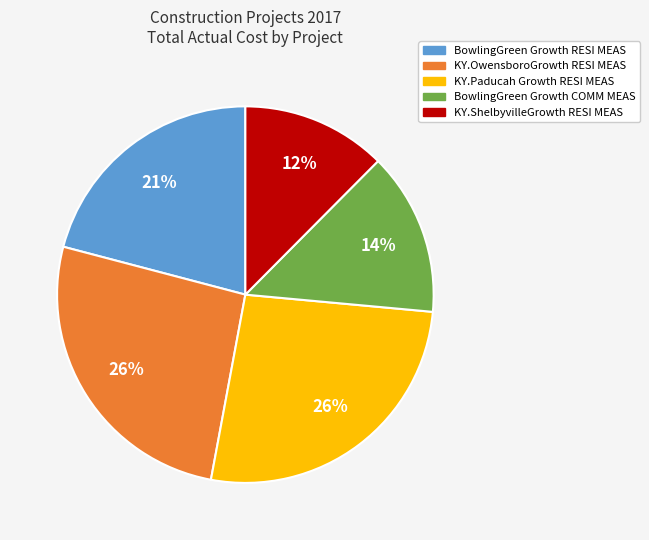

Do KY.Paducah Growth RESI MEAS and BowlingGreen Growth COMM MEAS together represent more than half of the pie?

No